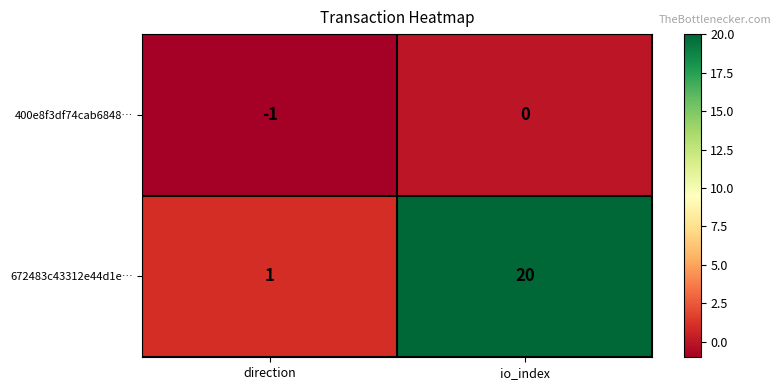

At which label is 672483c43312e44d1e… closest to 10?

direction